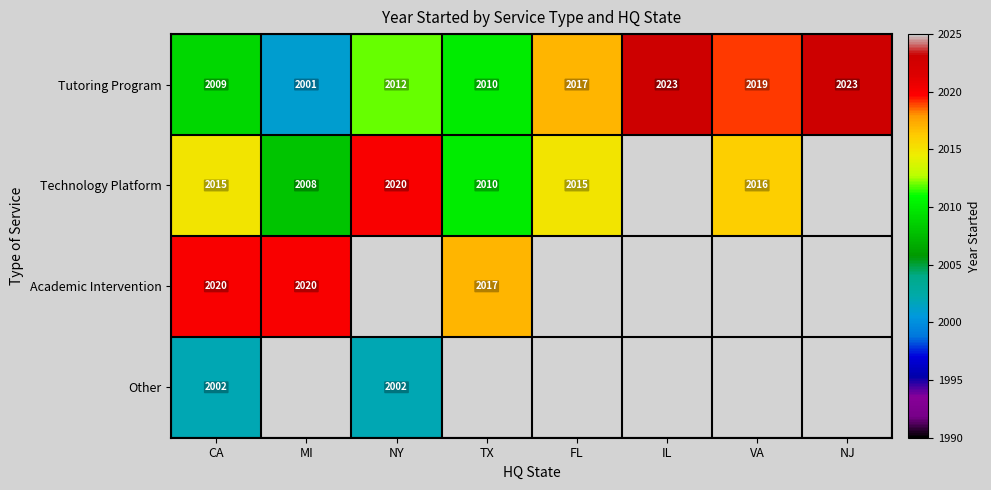

True or false: Technology Platform has a value of 2653 at VA.

False